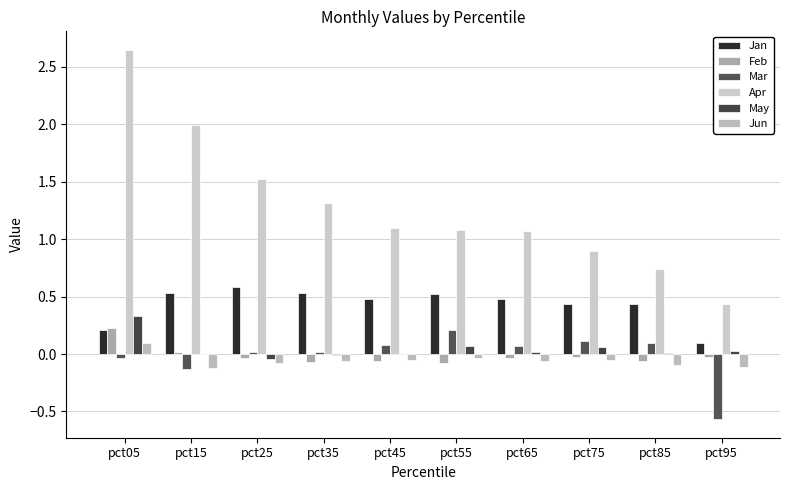

At which label does Jun first exceed 0?

pct05